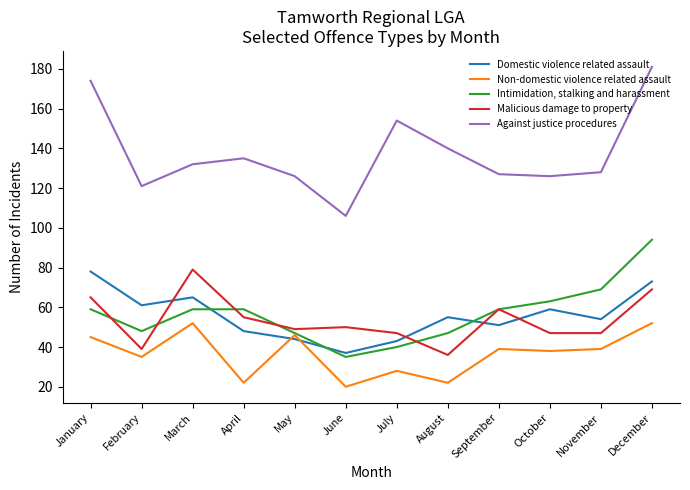

Reading left to right, what are all the values shown in this chart?

Domestic violence related assault: January=78	February=61	March=65	April=48	May=44	June=37	July=43	August=55	September=51	October=59	November=54	December=73
Non-domestic violence related assault: January=45	February=35	March=52	April=22	May=46	June=20	July=28	August=22	September=39	October=38	November=39	December=52
Intimidation, stalking and harassment: January=59	February=48	March=59	April=59	May=47	June=35	July=40	August=47	September=59	October=63	November=69	December=94
Malicious damage to property: January=65	February=39	March=79	April=55	May=49	June=50	July=47	August=36	September=59	October=47	November=47	December=69
Against justice procedures: January=174	February=121	March=132	April=135	May=126	June=106	July=154	August=140	September=127	October=126	November=128	December=181